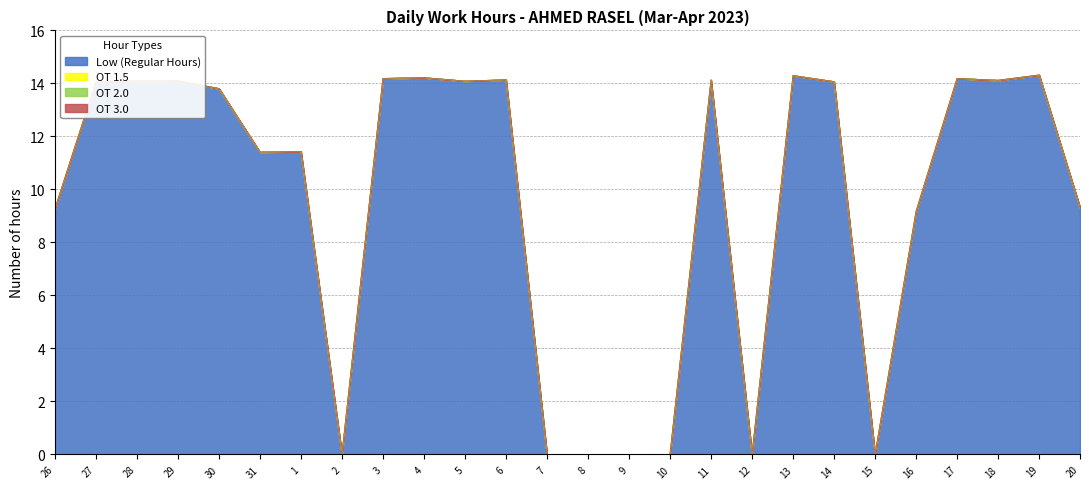

List the series in order of their peak value, lowest first.

OT 1.5, OT 2.0, OT 3.0, Low (Regular Hours)